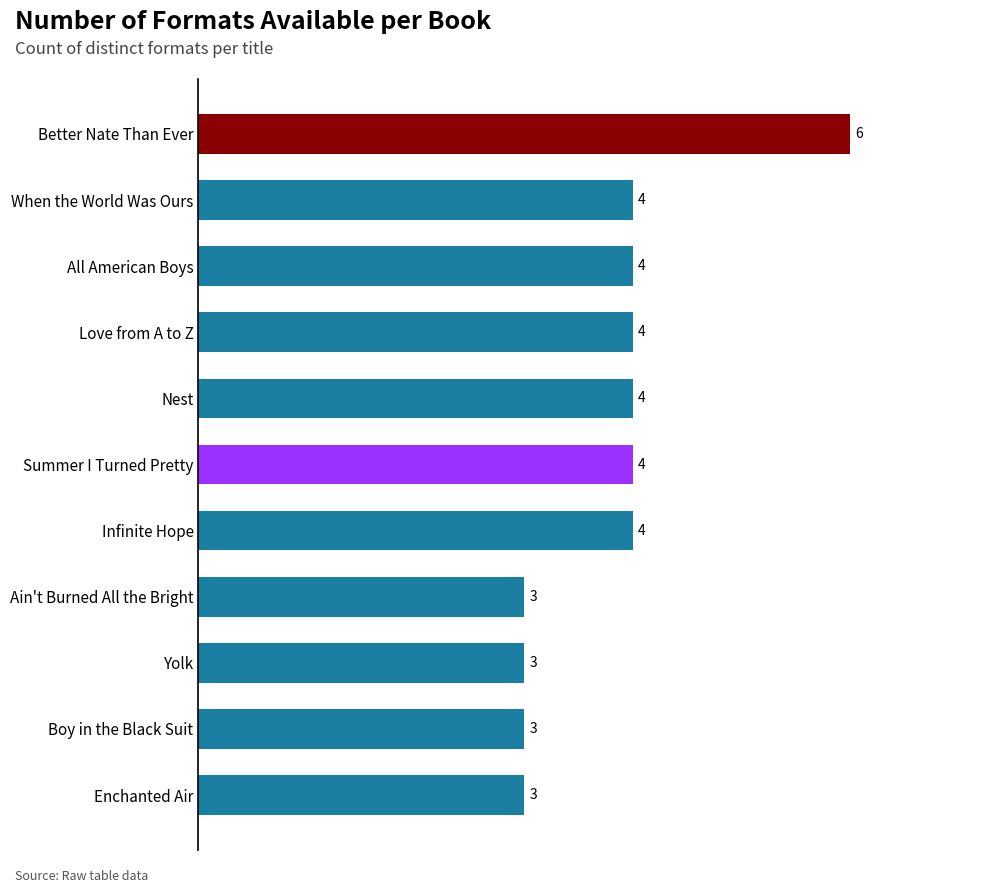

Reading top to bottom, extract all data points from this chart.

Better Nate Than Ever=6	When the World Was Ours=4	All American Boys=4	Love from A to Z=4	Nest=4	Summer I Turned Pretty=4	Infinite Hope=4	Ain't Burned All the Bright=3	Yolk=3	Boy in the Black Suit=3	Enchanted Air=3